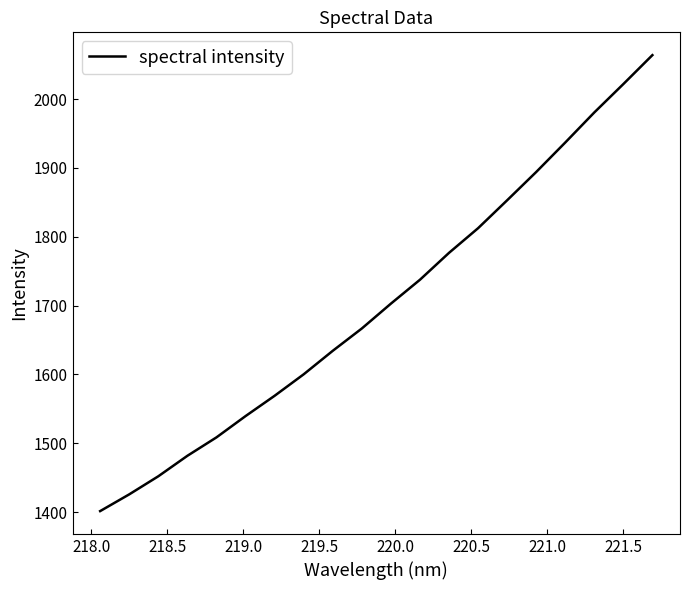

What is the difference between the maximum and minimum values?

662.2